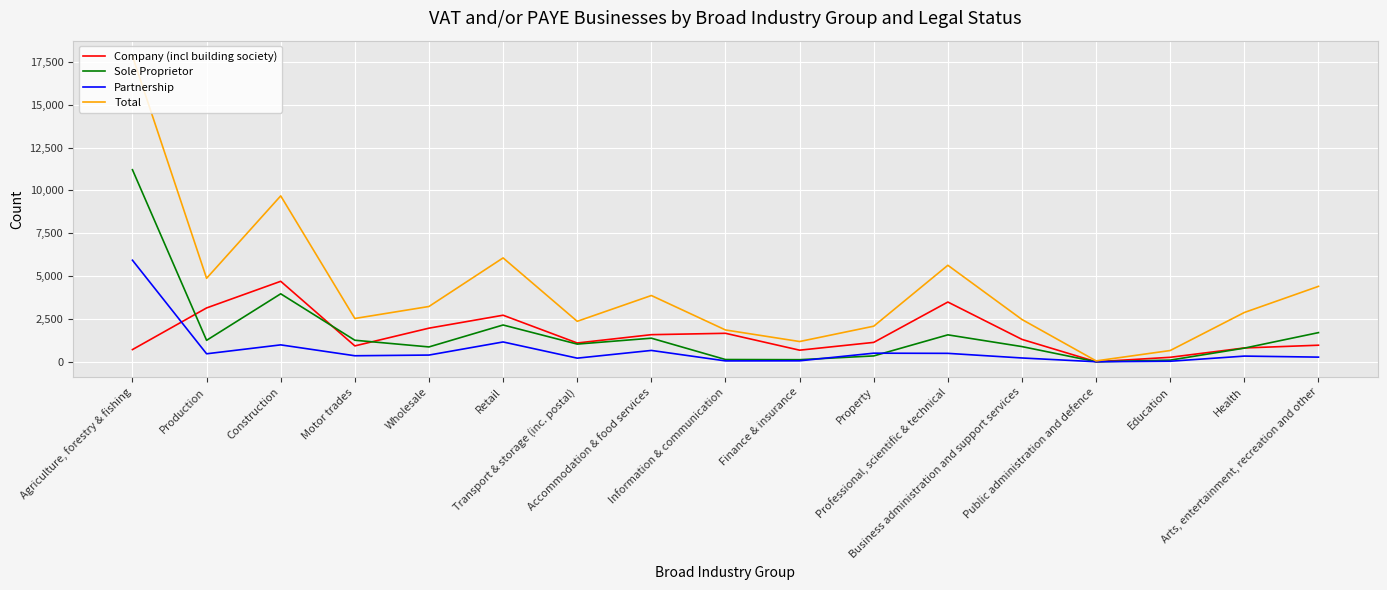

What is the sum of all Total values?

71615